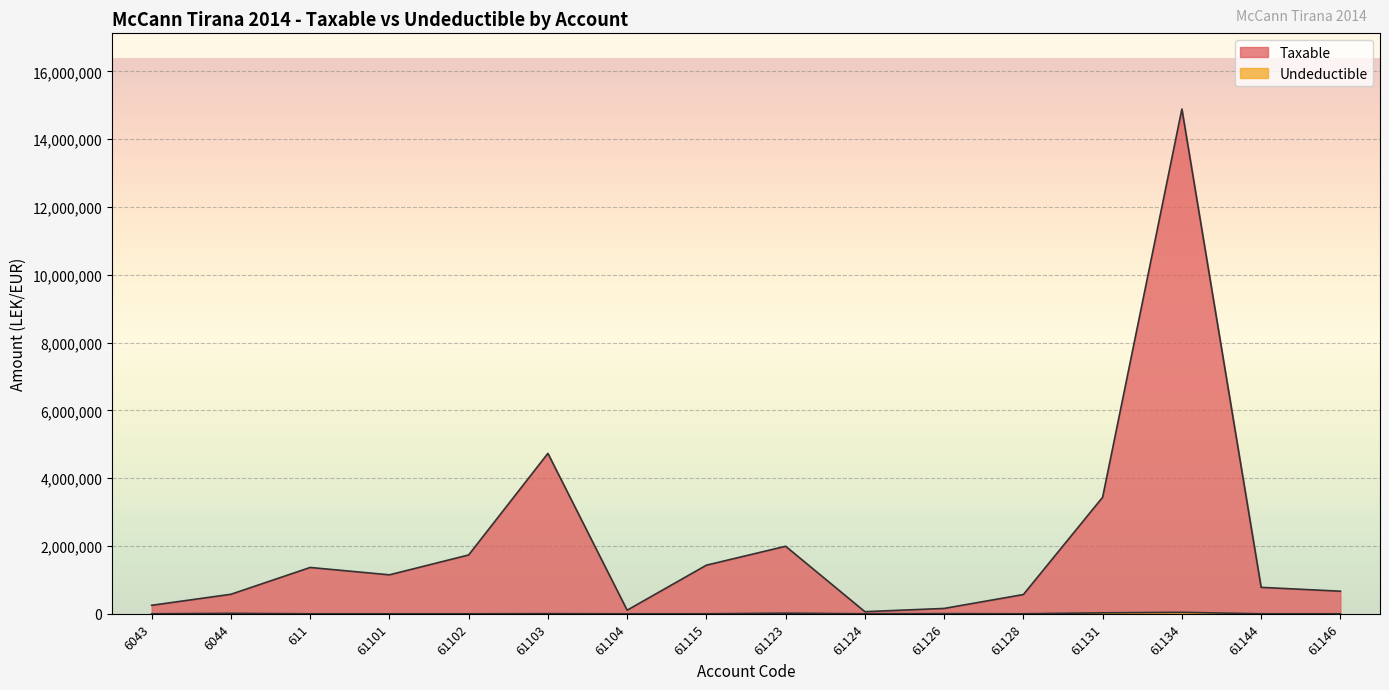

True or false: Taxable and Undeductible cross at least once.

False